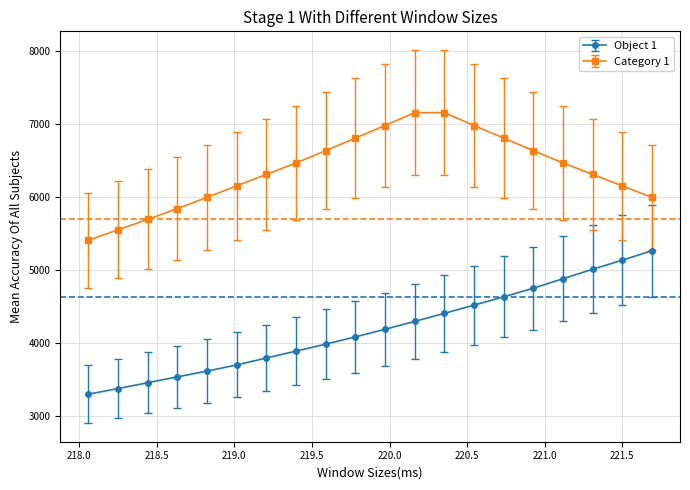

Rank the series by their average value, from lowest to highest.

Object 1, Category 1